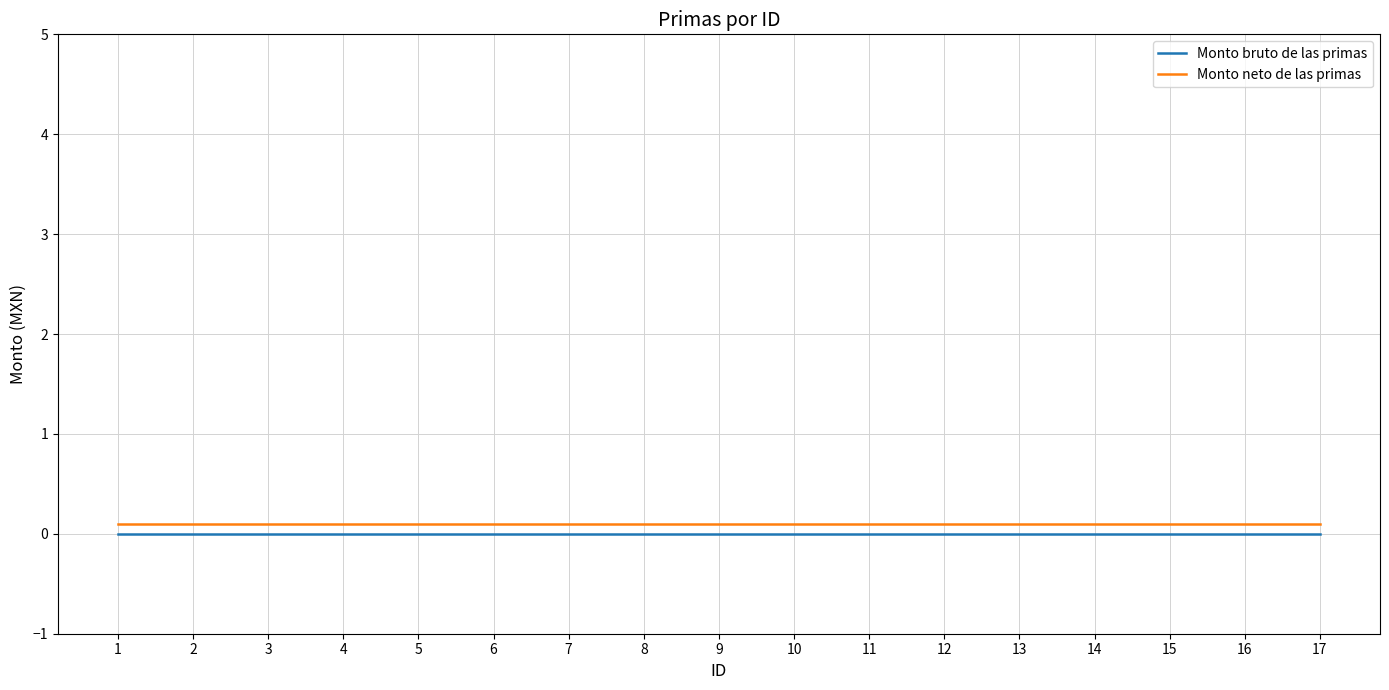

Rank the series at 6 from highest to lowest value.

Monto neto de las primas, Monto bruto de las primas